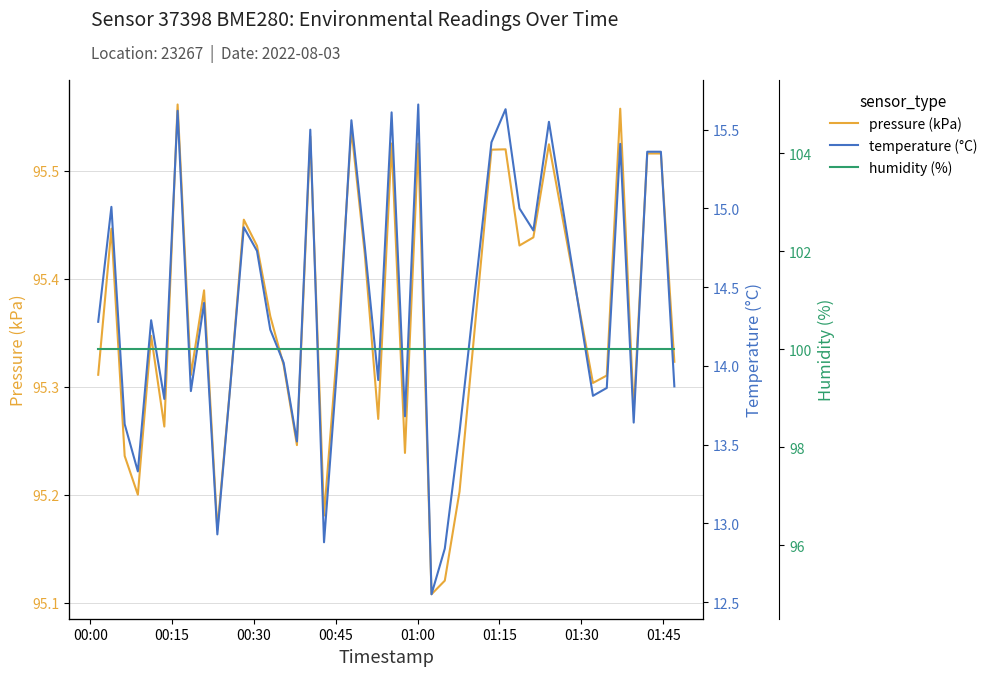

What are all the series names shown in the legend?

pressure (kPa), temperature (°C), humidity (%)